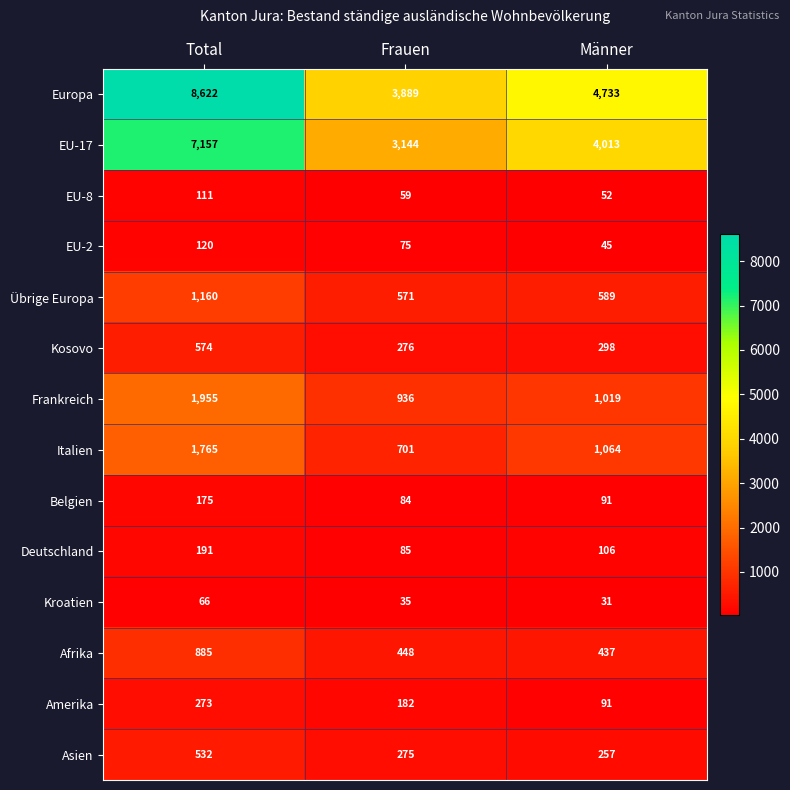

What is the approximate value of Kroatien at Männer, to the nearest 5?

30